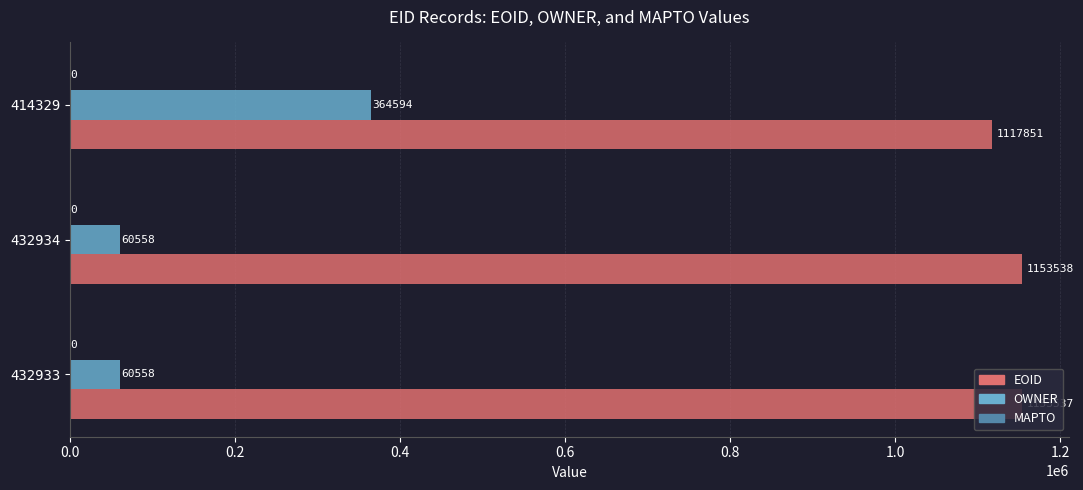

How many data points does each series have?

3